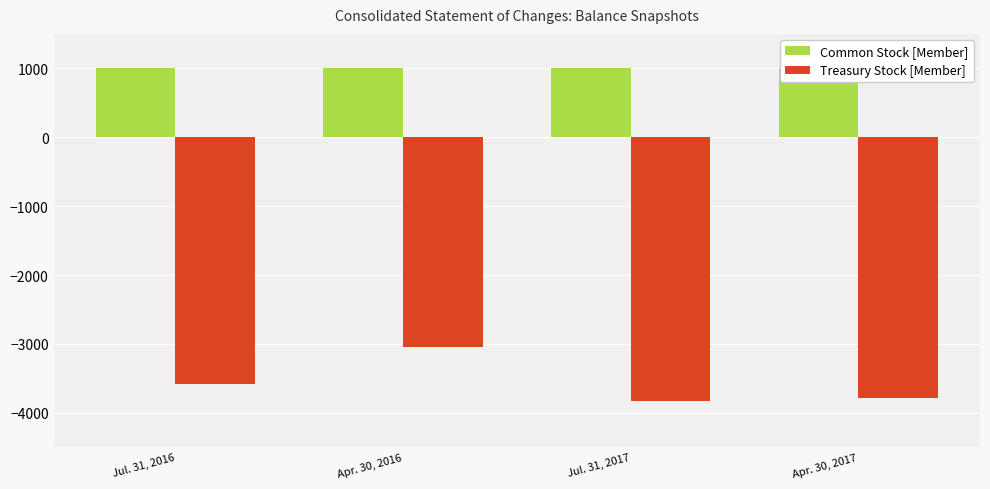

At Jul. 31, 2017, list the series in order from smallest to largest.

Treasury Stock [Member], Common Stock [Member]